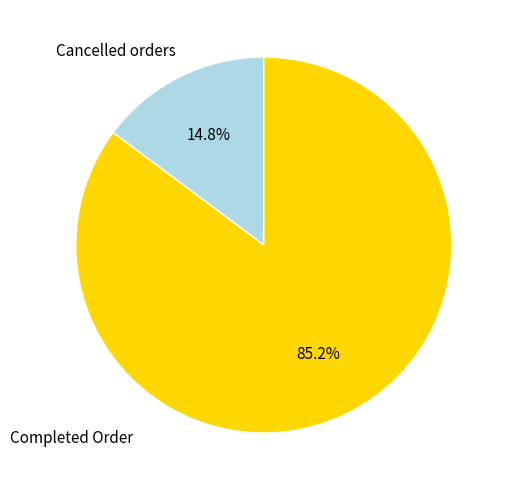

Which slice is the largest?

Completed Order